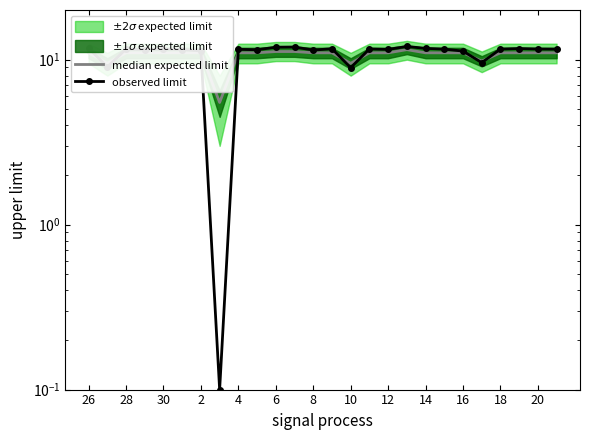

Rank the series at 18 from highest to lowest value.

observed limit, median expected limit